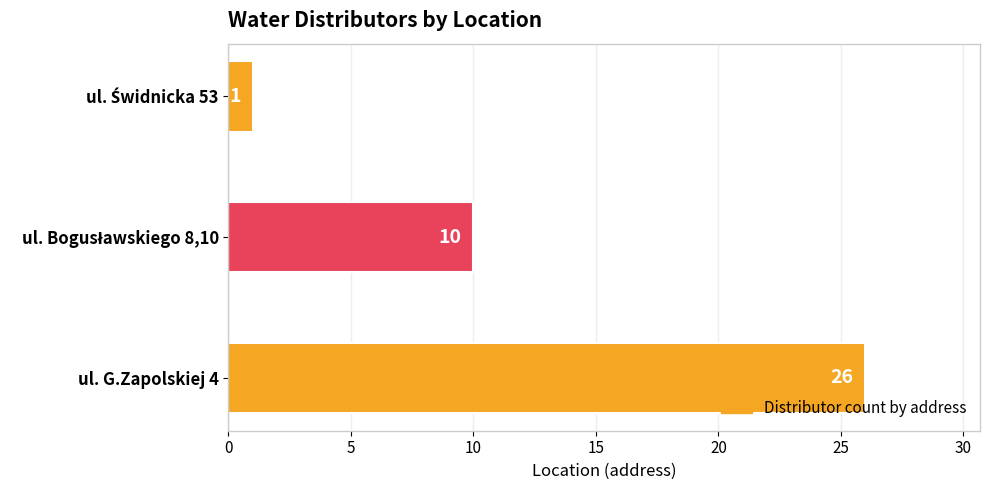

The chart shows a value of 26 at ul. G.Zapolskiej 4. True or false?

True